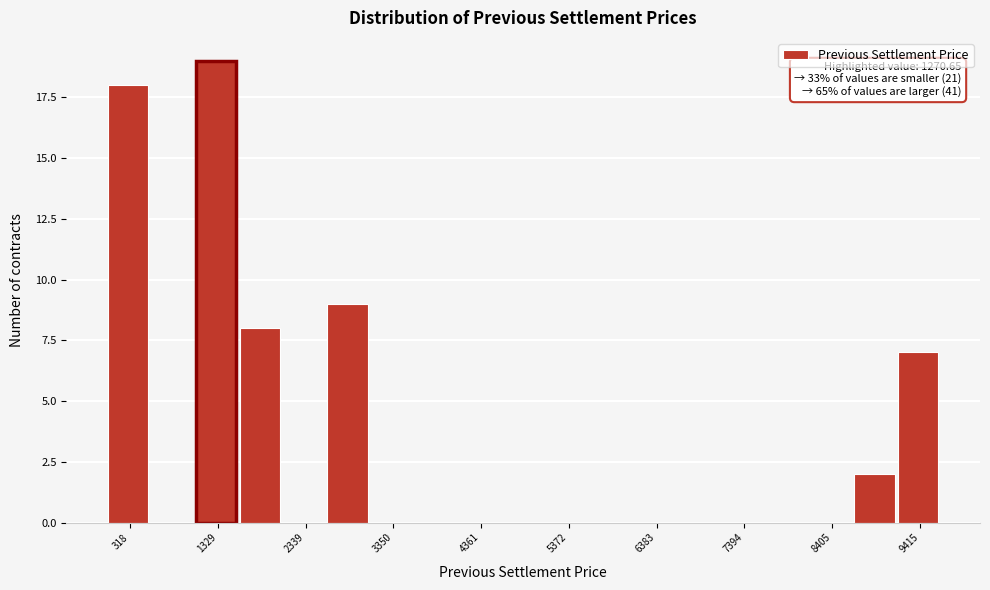

Read against the x-axis, roughly where is the centre of the tallest bar?

1400